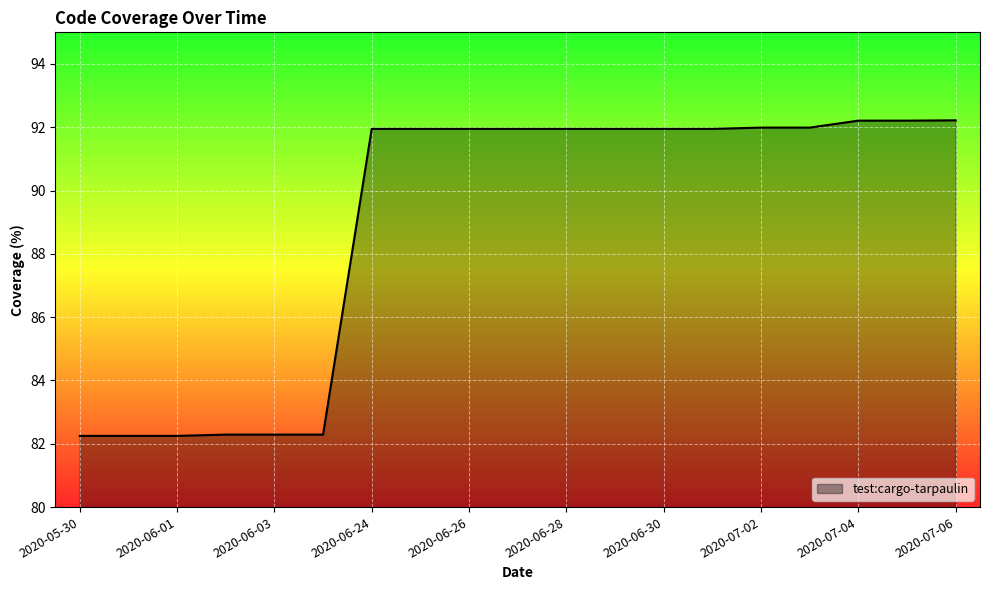

What is the maximum value shown in the chart?

92.2